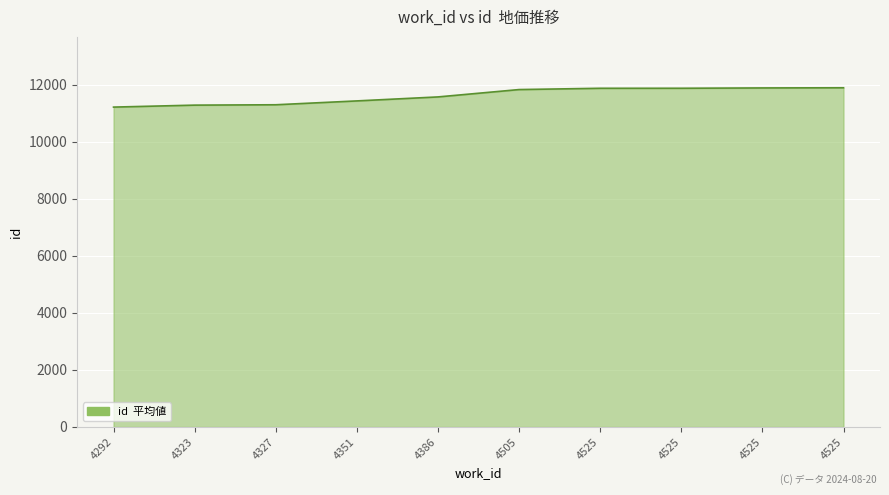

What is the value of the 3rd point from the left?

11302